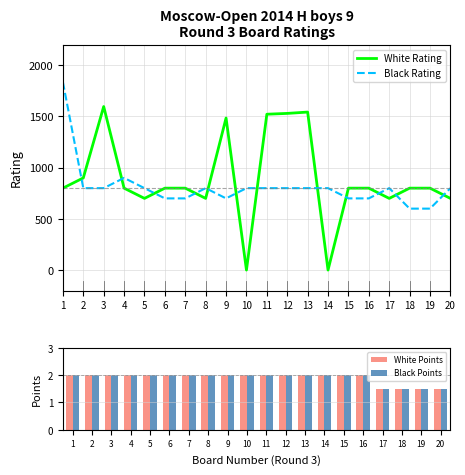

What is the spread (max minus min) of values at 14?

800.0